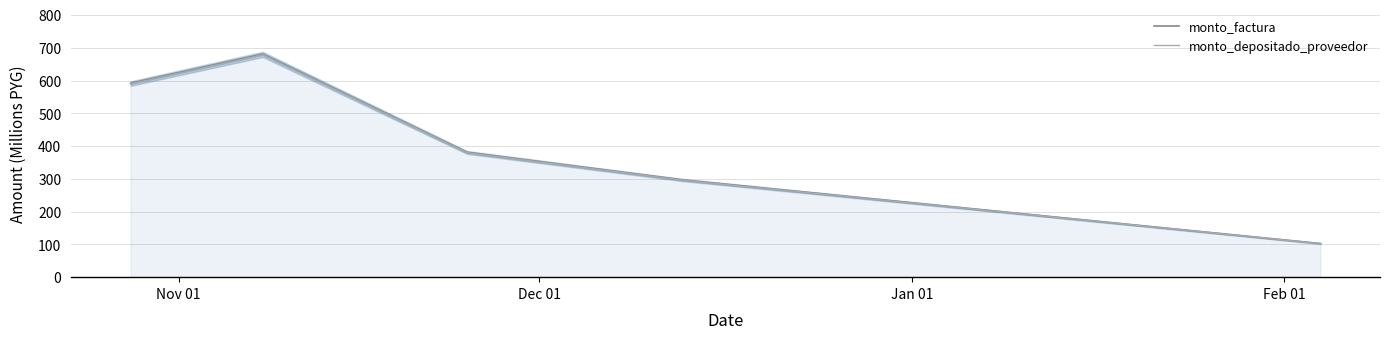

How many interior local peaks does the monto_factura series have?

1